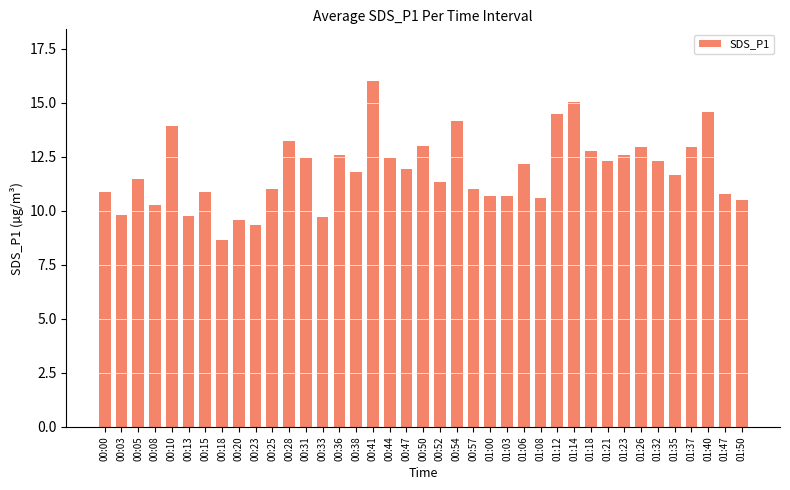

What is the difference between the second highest and minimum values?

6.4